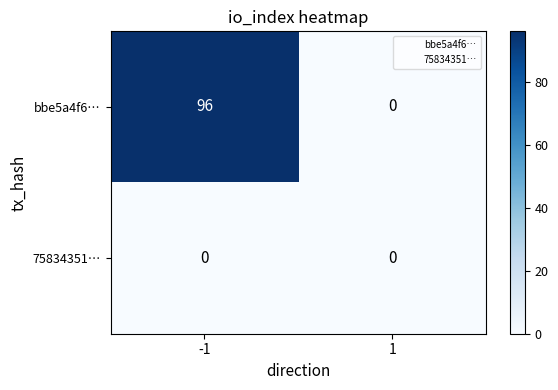

Reading left to right, transcribe all the data shown in this chart.

bbe5a4f6…: 96	0
75834351…: 0	0